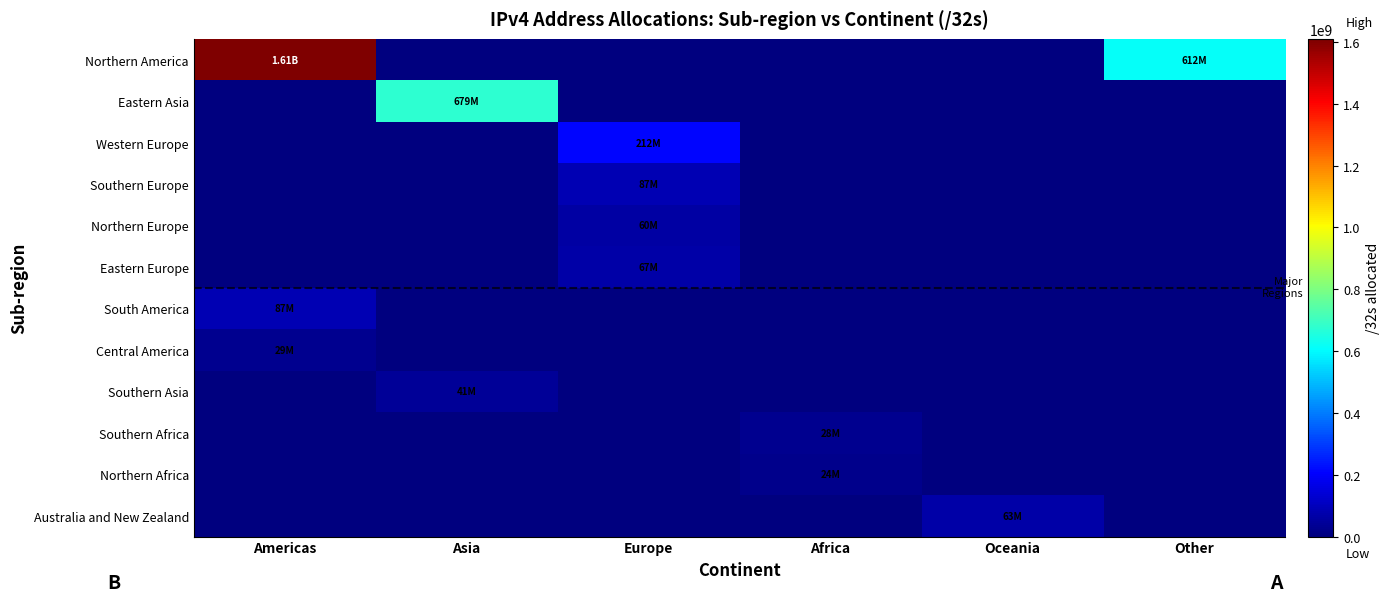

Rank the series at Americas from highest to lowest value.

Northern America, South America, Central America, Eastern Asia, Western Europe, Southern Europe, Northern Europe, Eastern Europe, Southern Asia, Southern Africa, Northern Africa, Australia and New Zealand